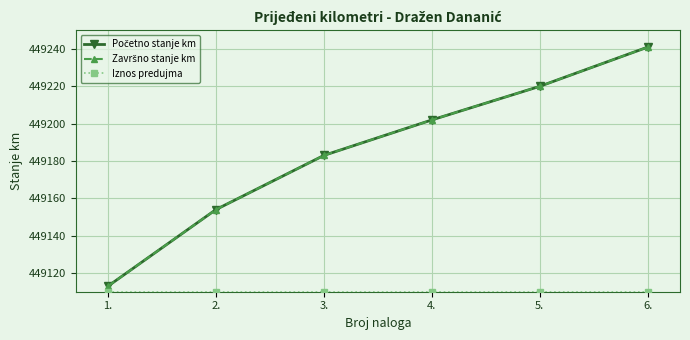

Does the chart display data point markers on the line(s)?

Yes